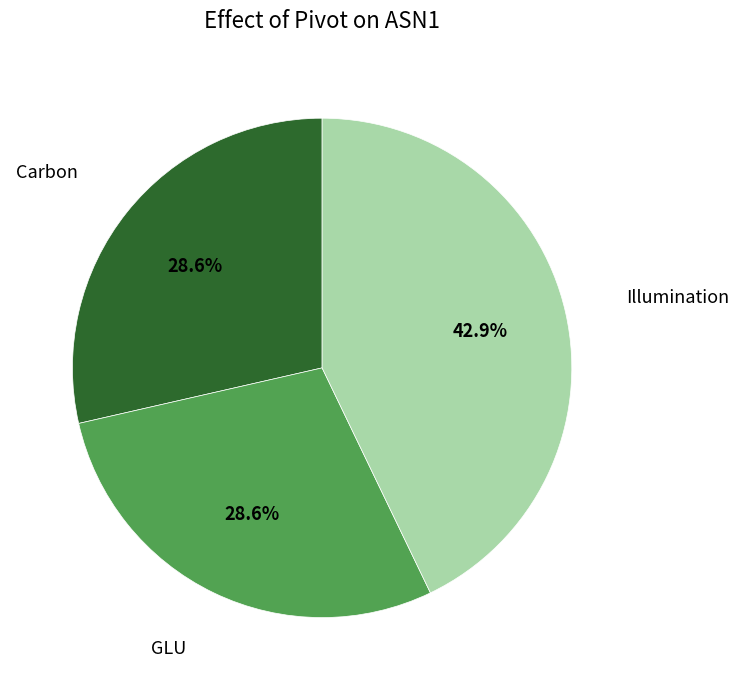

What is the largest slice in the pie chart?

Illumination